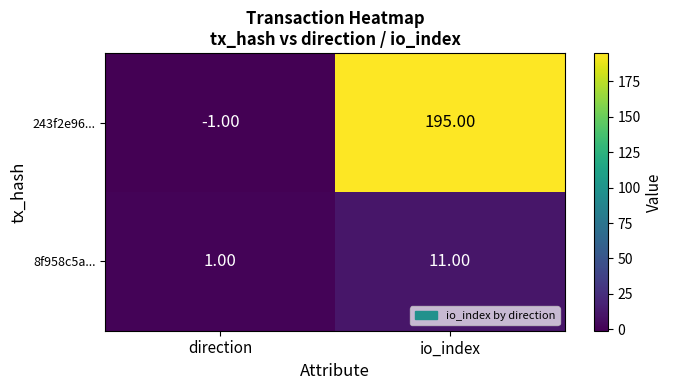

At which label is 243f2e96... closest to 97?

direction